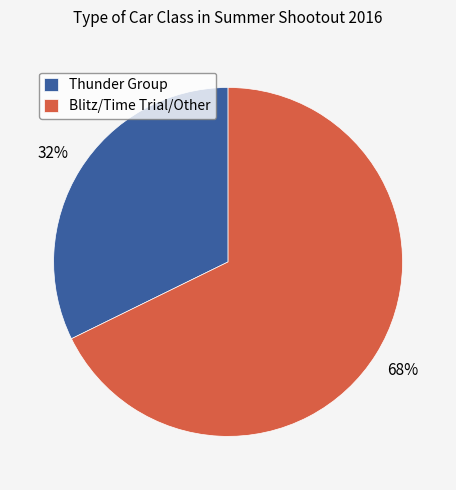

The Blitz/Time Trial/Other slice represents 68% of the pie. True or false?

True